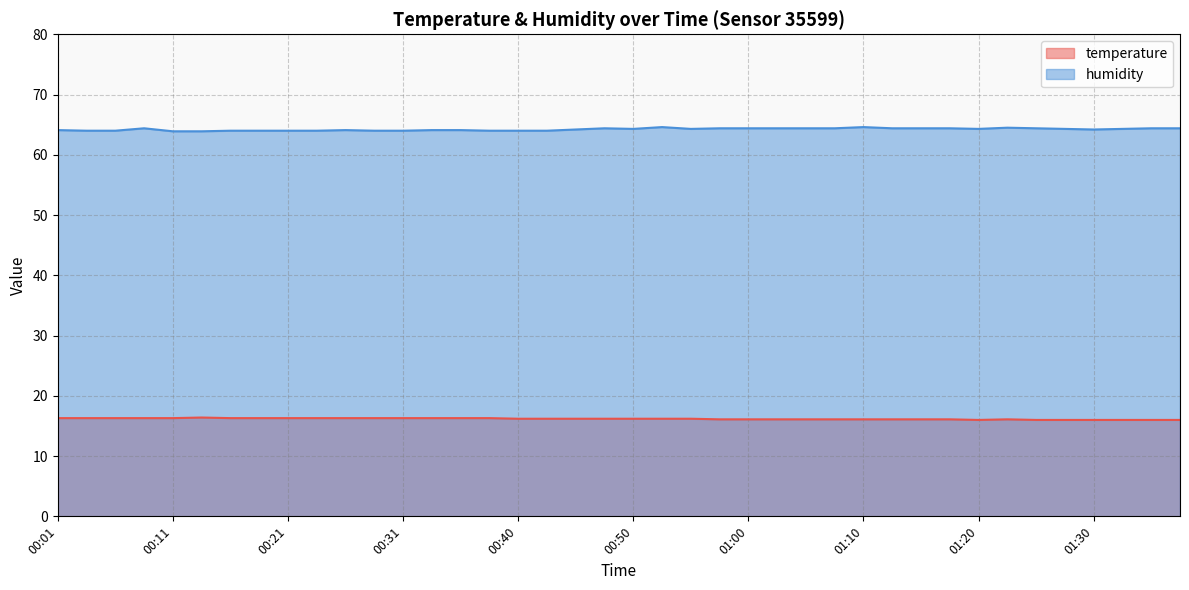

True or false: humidity and temperature intersect in this chart.

False